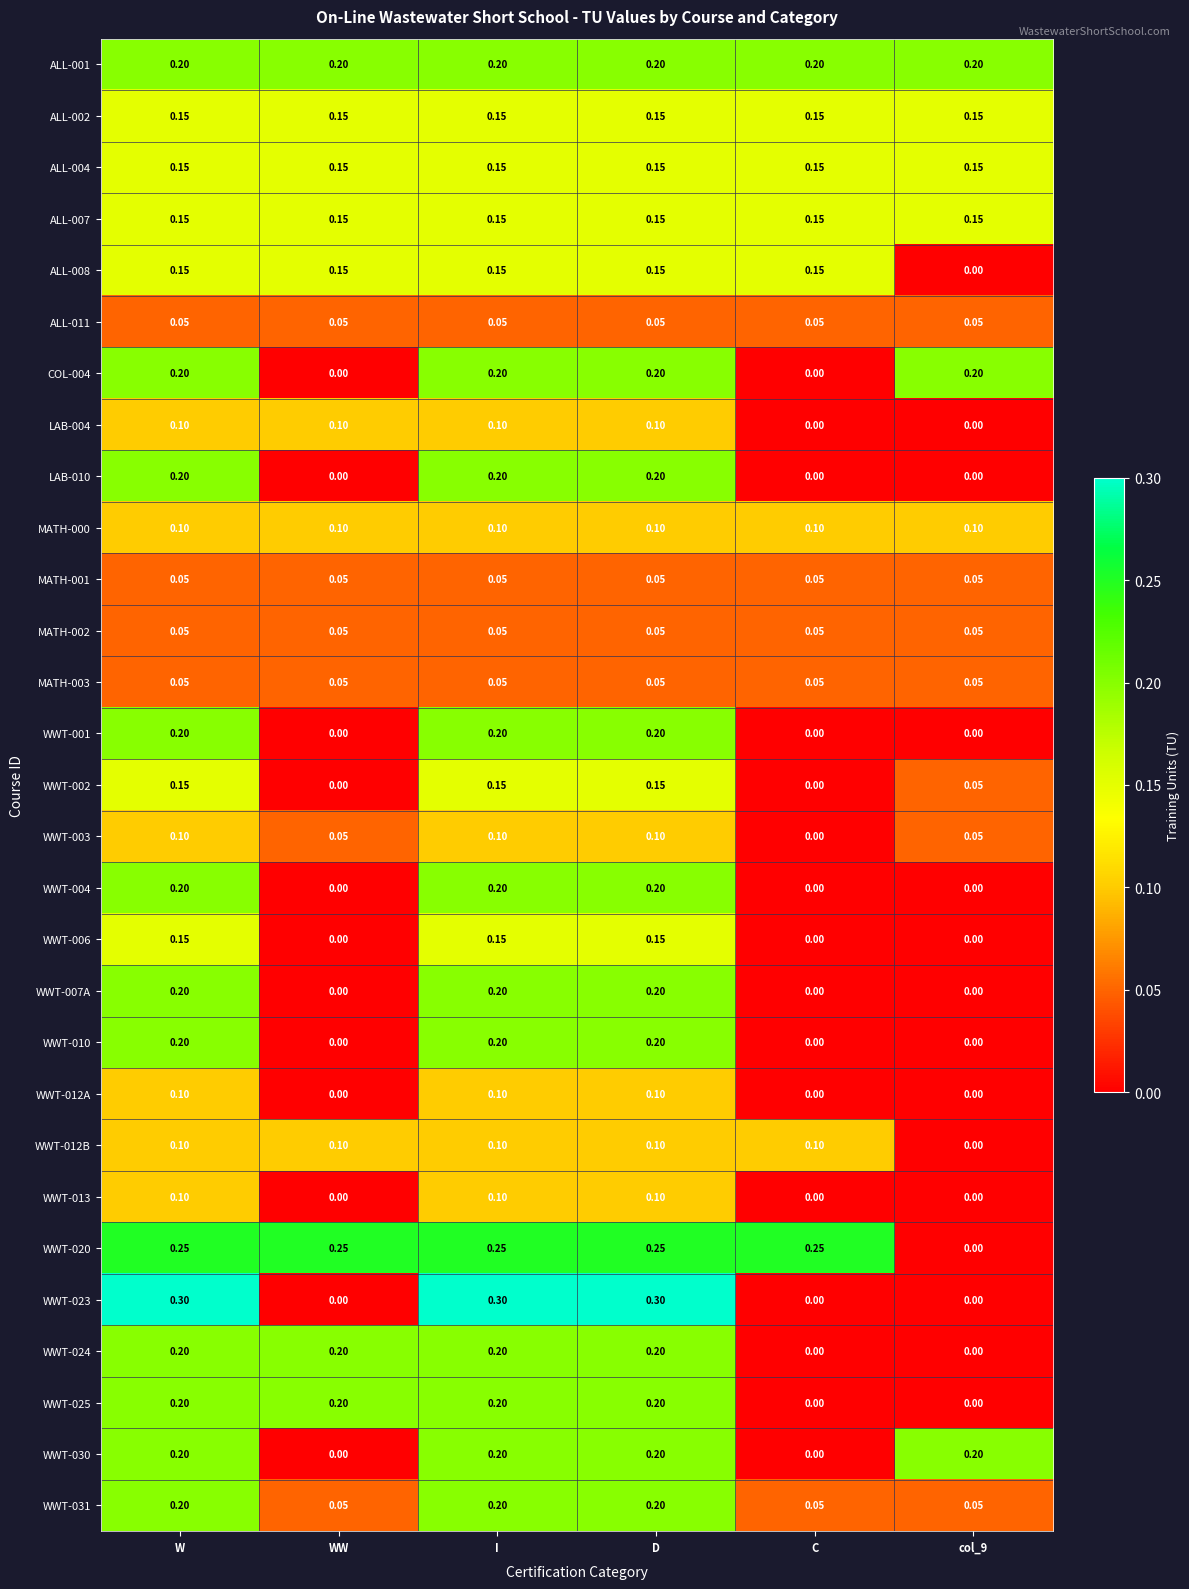

Which series changed the most between W and C?

WWT-023